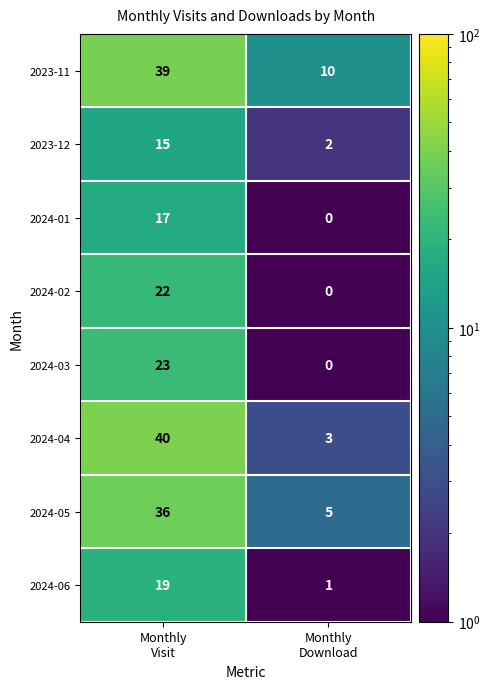

Between Monthly
Visit and Monthly
Download, which series saw the biggest shift?

2024-04